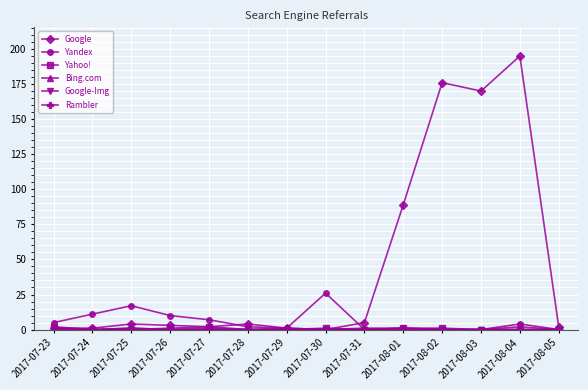

Which series has the largest total across all categories?

Google